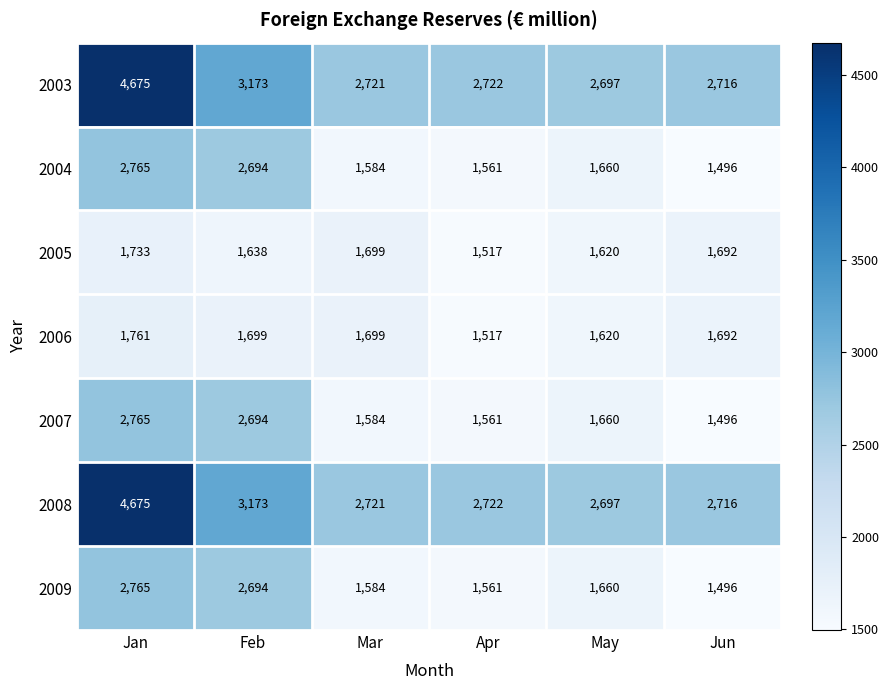

Where does the 2007 series first go above 1660?

Jan